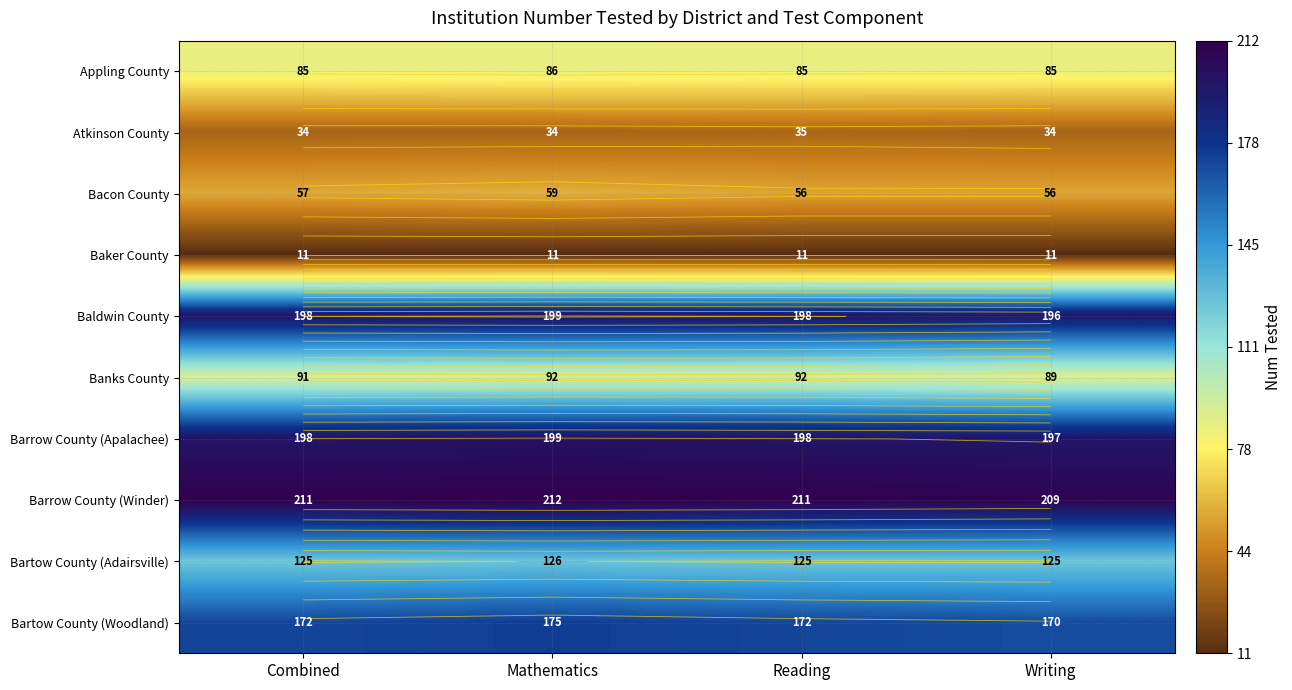

What is the maximum value for Bartow County (Woodland)?

175